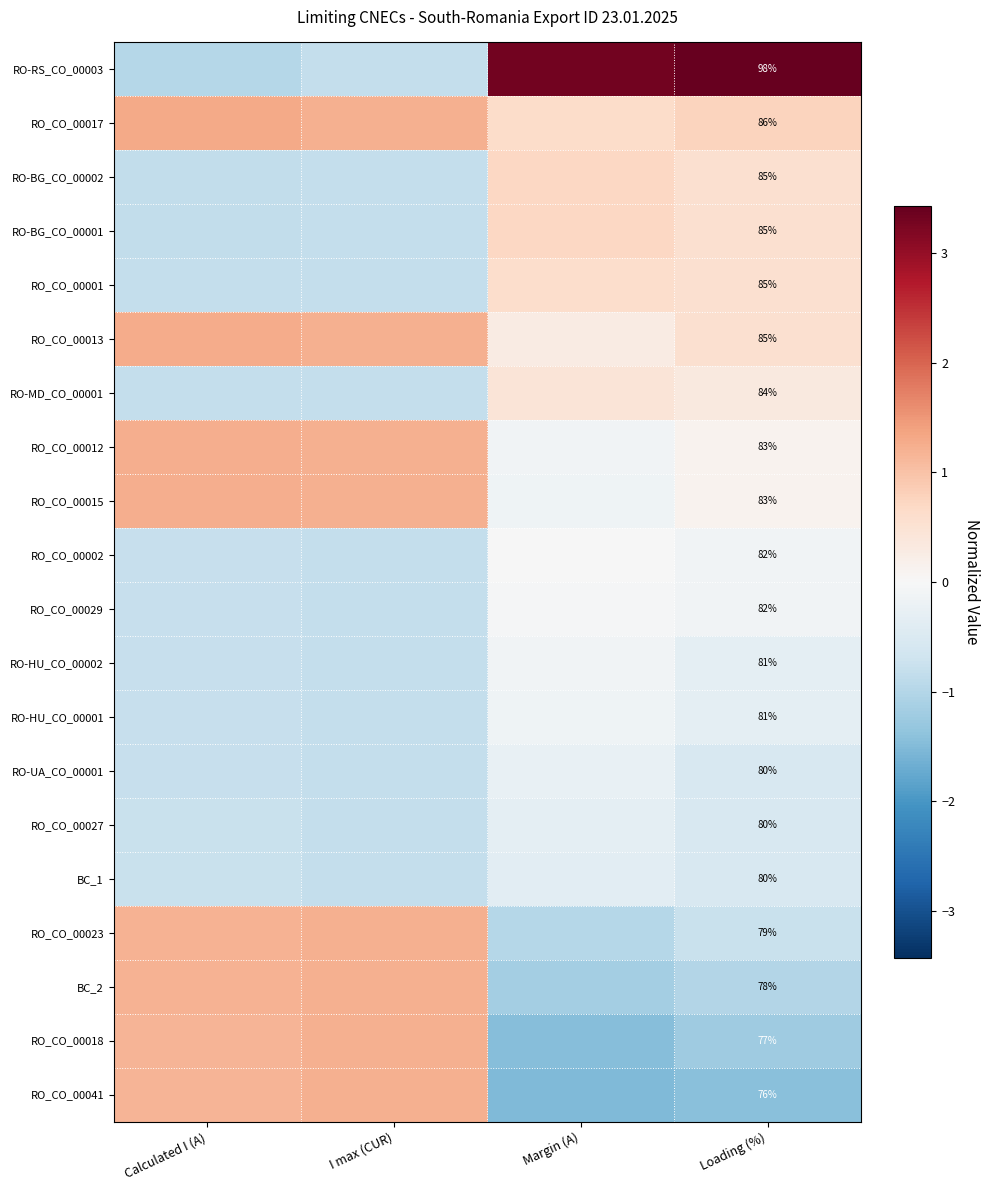

At which label is RO-HU_CO_00002 closest to 0?

Margin (A)